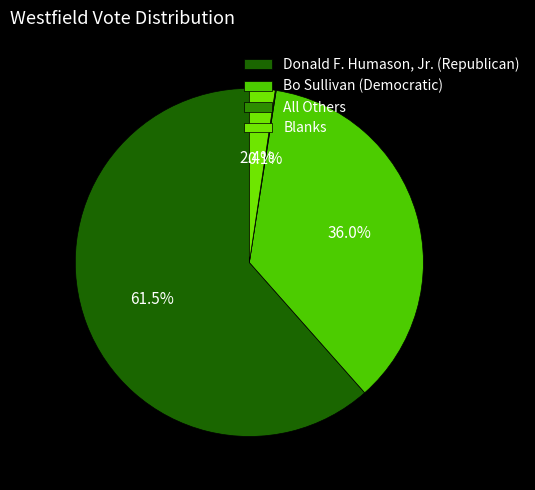

Which slice represents more than half of the pie?

Donald F. Humason, Jr. (Republican)